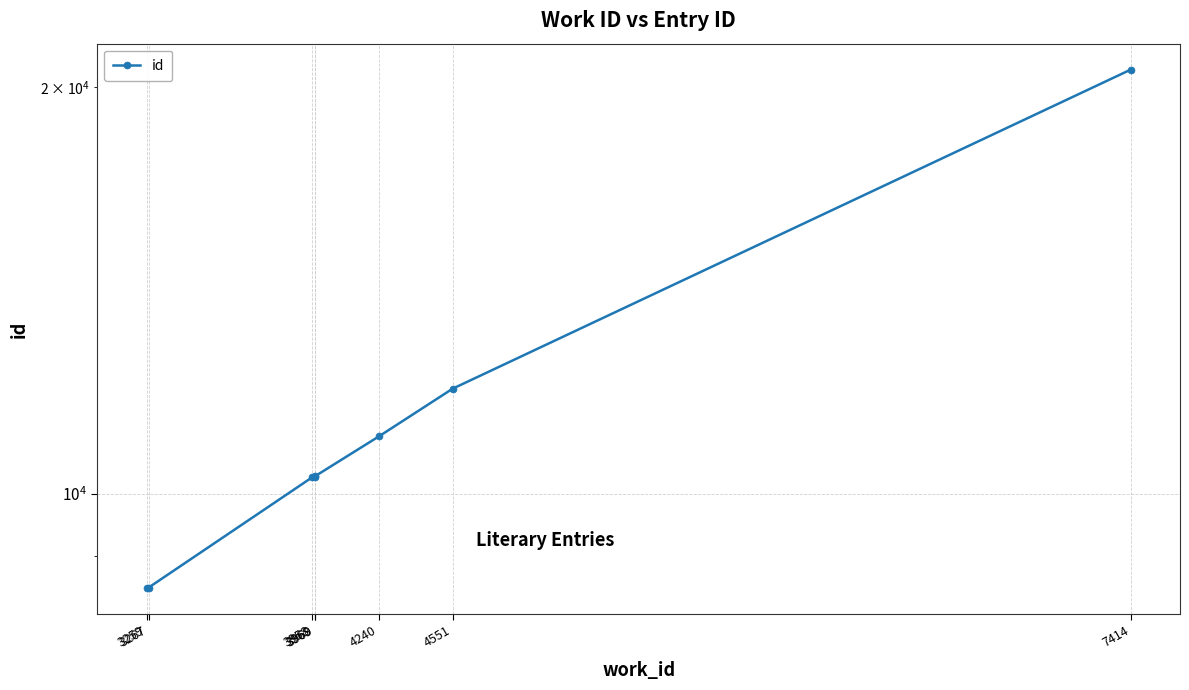

Which has a higher value, 3259 or 3267?

3267